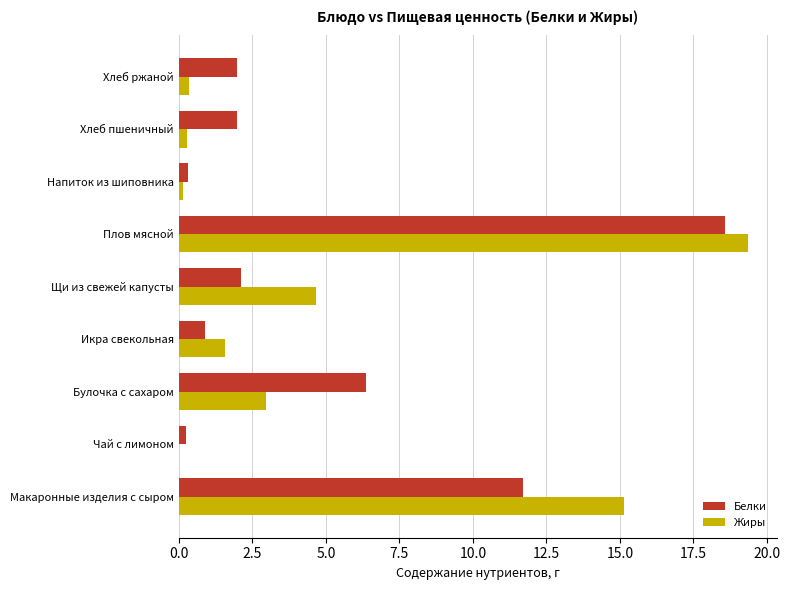

What is the sum of all Белки values?

44.2